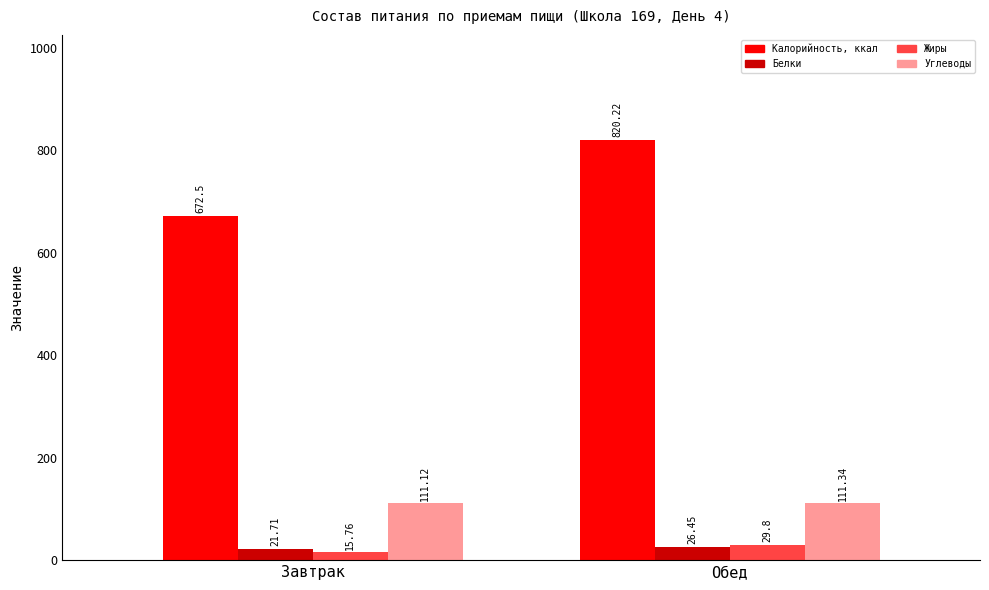

Which series has the largest total across all categories?

Калорийность, ккал